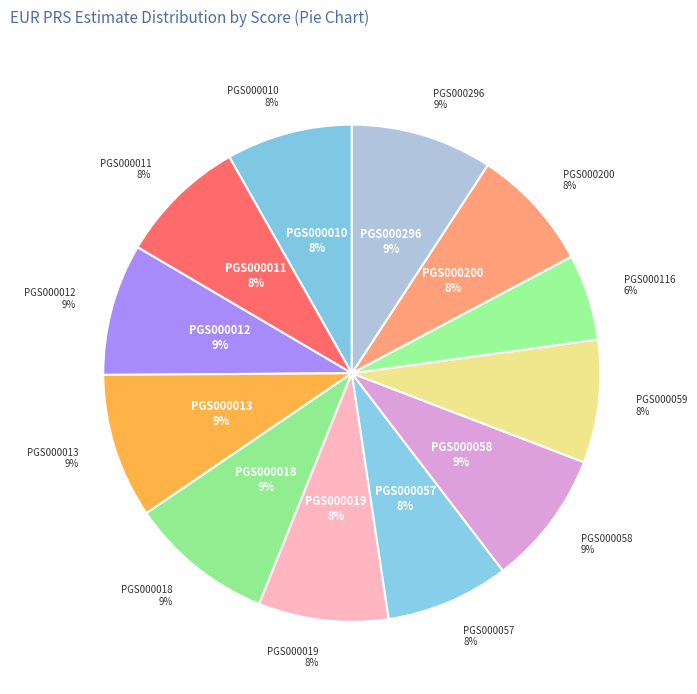

Rank the categories by value from highest to lowest.

PGS000013, PGS000018, PGS000296, PGS000058, PGS000012, PGS000019, PGS000011, PGS000010, PGS000057, PGS000200, PGS000059, PGS000116